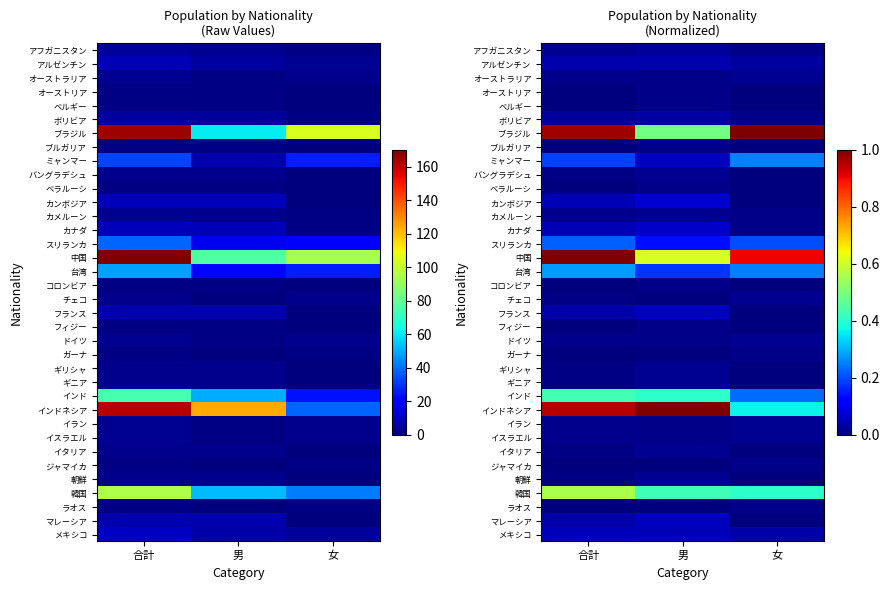

What is the spread (max minus min) of values at 男?

1.0